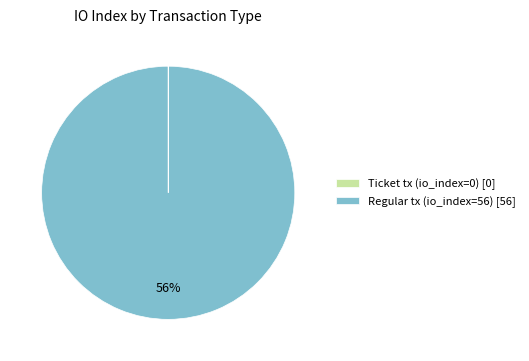

The Regular tx (io_index=56) slice represents 100% of the pie. True or false?

True